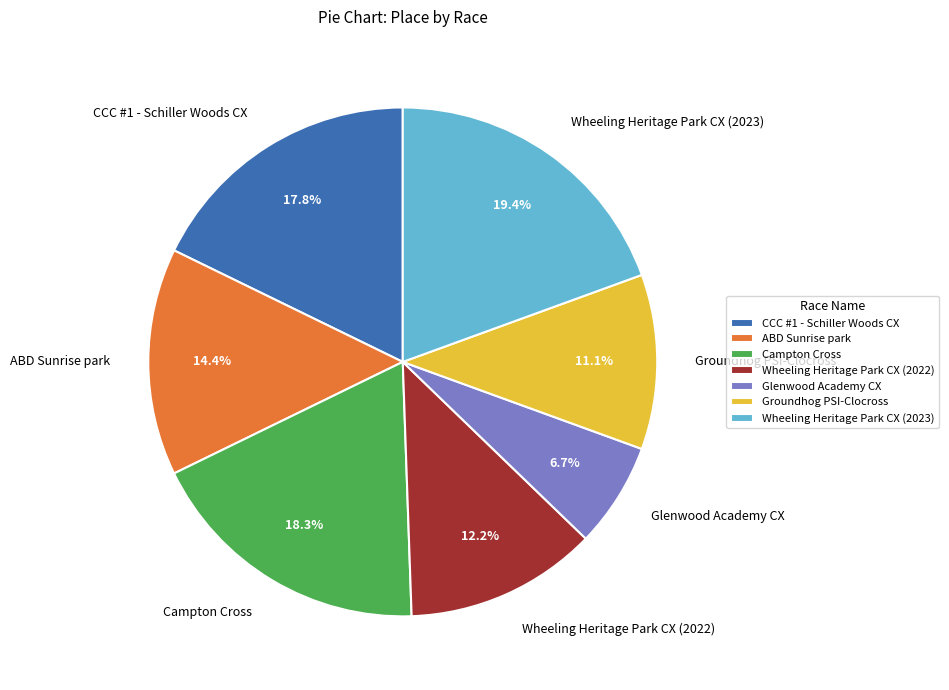

Does Wheeling Heritage Park CX (2022) account for over 50% of the chart?

No